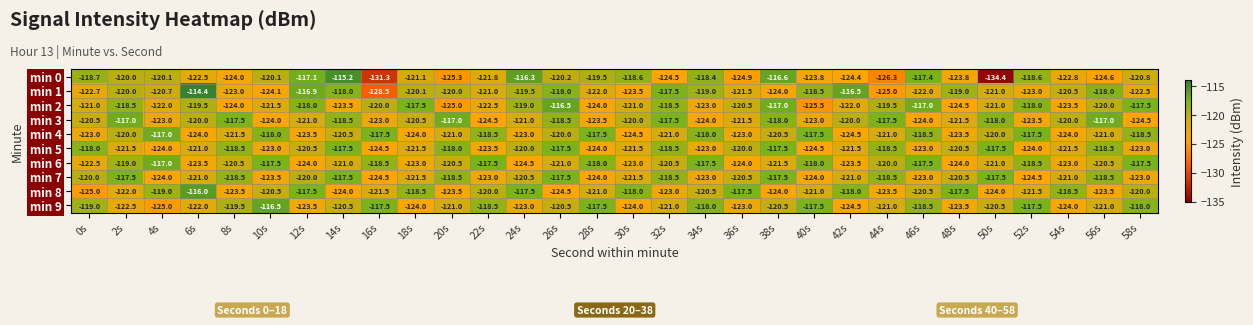

At which category is the sum across all series the highest?

26s